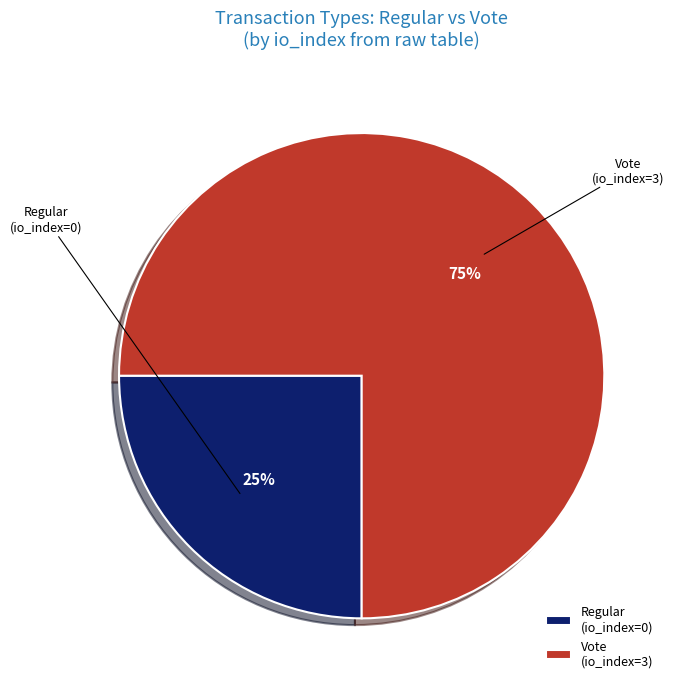

Is it true that Regular (io_index=0) is 1% of the pie?

False